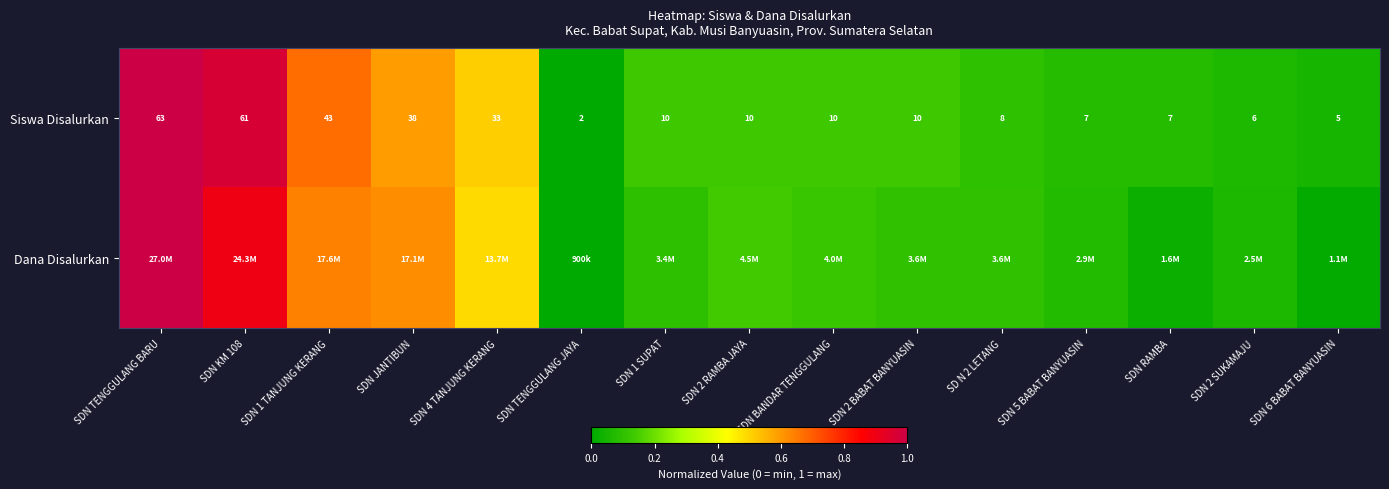

At which label does Siswa Disalurkan first exceed 10?

SDN TENGGULANG BARU